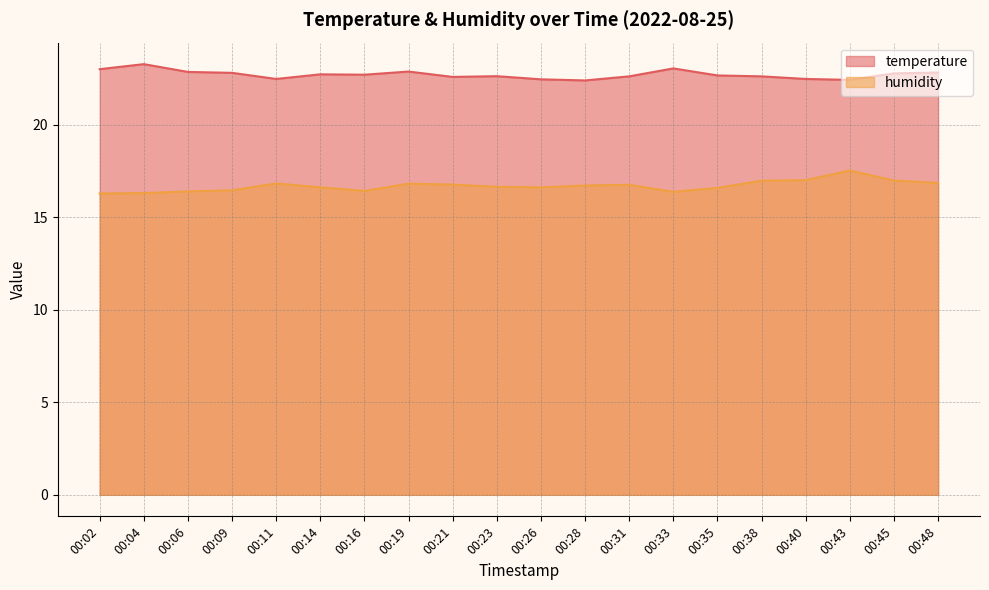

At 00:16, list the series in order from smallest to largest.

humidity, temperature